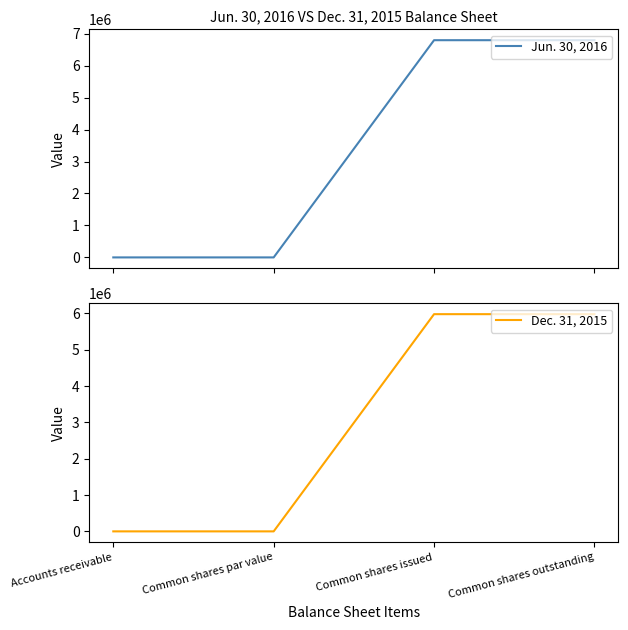

True or false: Dec. 31, 2015 and Jun. 30, 2016 cross at least once.

False